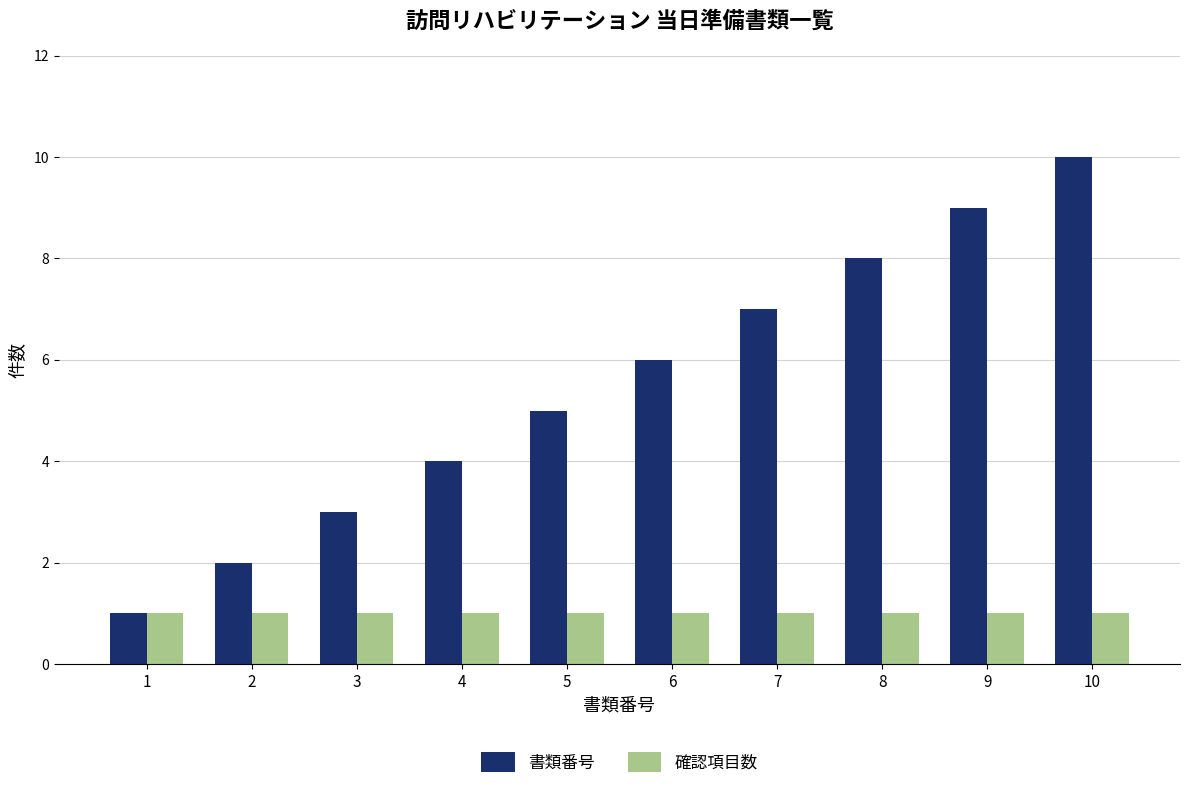

Read the 書類番号 value at 9.

9